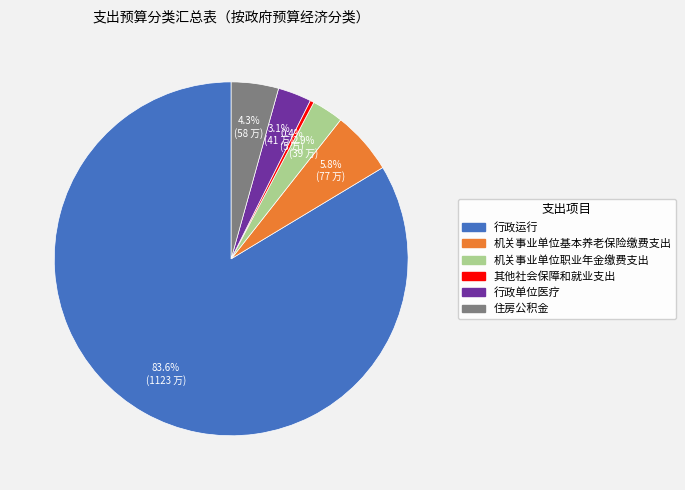

Is there a majority slice in this chart?

Yes